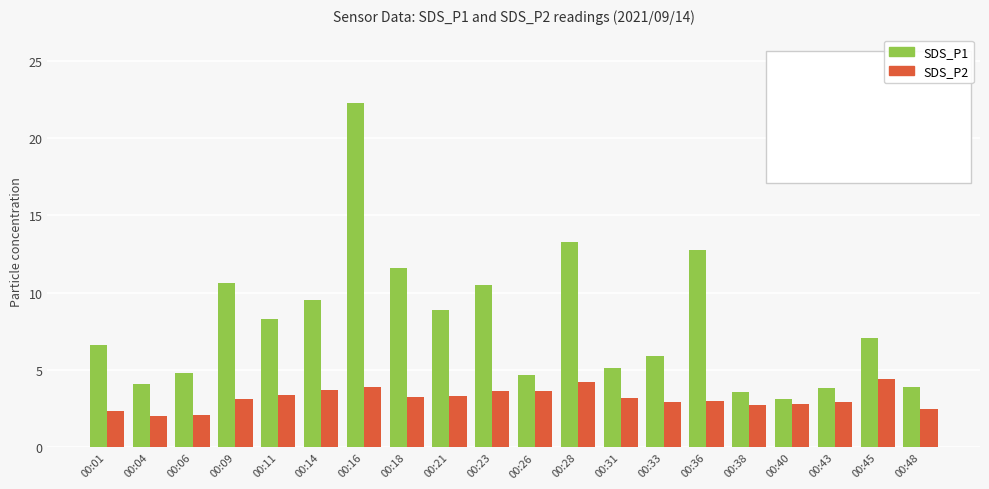

True or false: SDS_P1 has a value of 14.8 at 00:23.

False